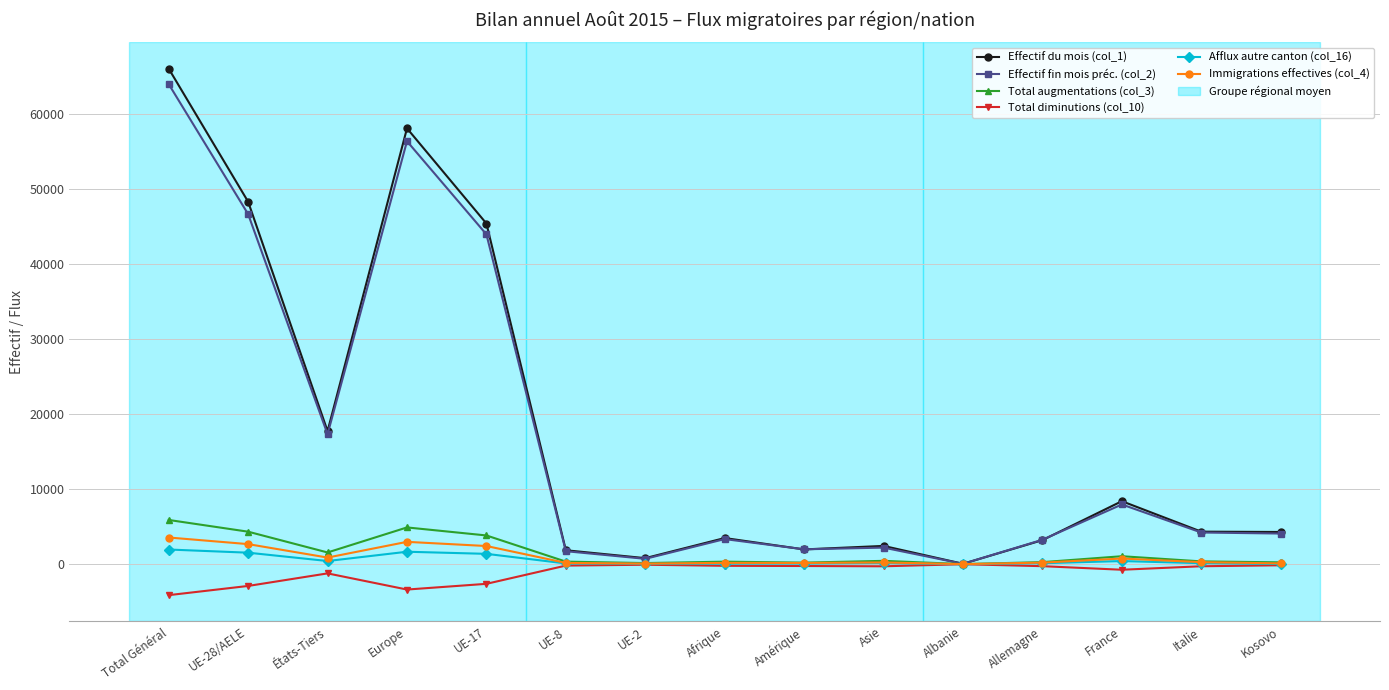

What is the greatest value displayed?

66055